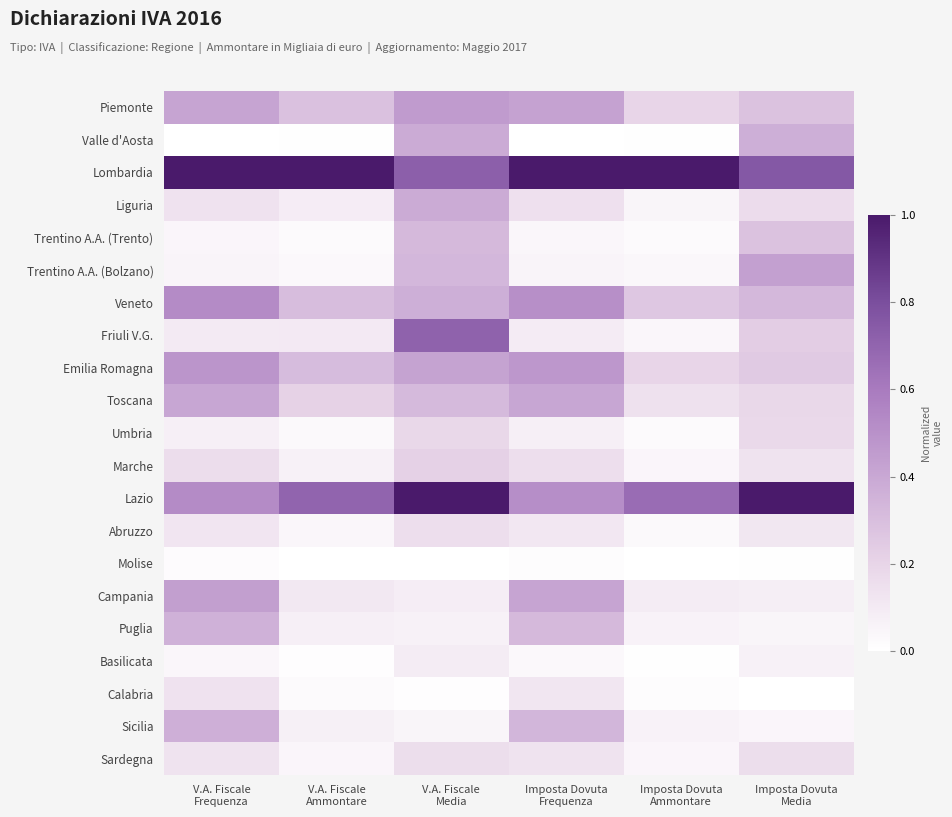

Reading left to right, extract all data points from this chart.

Piemonte: V.A. Fiscale
Frequenza=0.4	V.A. Fiscale
Ammontare=0.3	V.A. Fiscale
Media=0.5	Imposta Dovuta
Frequenza=0.4	Imposta Dovuta
Ammontare=0.2	Imposta Dovuta
Media=0.3
Valle d'Aosta: V.A. Fiscale
Frequenza=0.0	V.A. Fiscale
Ammontare=0.0	V.A. Fiscale
Media=0.4	Imposta Dovuta
Frequenza=0.0	Imposta Dovuta
Ammontare=0.0	Imposta Dovuta
Media=0.4
Lombardia: V.A. Fiscale
Frequenza=1.0	V.A. Fiscale
Ammontare=1.0	V.A. Fiscale
Media=0.7	Imposta Dovuta
Frequenza=1.0	Imposta Dovuta
Ammontare=1.0	Imposta Dovuta
Media=0.8
Liguria: V.A. Fiscale
Frequenza=0.1	V.A. Fiscale
Ammontare=0.1	V.A. Fiscale
Media=0.4	Imposta Dovuta
Frequenza=0.1	Imposta Dovuta
Ammontare=0.0	Imposta Dovuta
Media=0.2
Trentino A.A. (Trento): V.A. Fiscale
Frequenza=0.0	V.A. Fiscale
Ammontare=0.0	V.A. Fiscale
Media=0.3	Imposta Dovuta
Frequenza=0.0	Imposta Dovuta
Ammontare=0.0	Imposta Dovuta
Media=0.3
Trentino A.A. (Bolzano): V.A. Fiscale
Frequenza=0.1	V.A. Fiscale
Ammontare=0.0	V.A. Fiscale
Media=0.3	Imposta Dovuta
Frequenza=0.1	Imposta Dovuta
Ammontare=0.0	Imposta Dovuta
Media=0.4
Veneto: V.A. Fiscale
Frequenza=0.5	V.A. Fiscale
Ammontare=0.3	V.A. Fiscale
Media=0.4	Imposta Dovuta
Frequenza=0.5	Imposta Dovuta
Ammontare=0.3	Imposta Dovuta
Media=0.3
Friuli V.G.: V.A. Fiscale
Frequenza=0.1	V.A. Fiscale
Ammontare=0.1	V.A. Fiscale
Media=0.7	Imposta Dovuta
Frequenza=0.1	Imposta Dovuta
Ammontare=0.0	Imposta Dovuta
Media=0.2
Emilia Romagna: V.A. Fiscale
Frequenza=0.5	V.A. Fiscale
Ammontare=0.3	V.A. Fiscale
Media=0.4	Imposta Dovuta
Frequenza=0.5	Imposta Dovuta
Ammontare=0.2	Imposta Dovuta
Media=0.2
Toscana: V.A. Fiscale
Frequenza=0.4	V.A. Fiscale
Ammontare=0.2	V.A. Fiscale
Media=0.3	Imposta Dovuta
Frequenza=0.4	Imposta Dovuta
Ammontare=0.1	Imposta Dovuta
Media=0.2
Umbria: V.A. Fiscale
Frequenza=0.1	V.A. Fiscale
Ammontare=0.0	V.A. Fiscale
Media=0.2	Imposta Dovuta
Frequenza=0.1	Imposta Dovuta
Ammontare=0.0	Imposta Dovuta
Media=0.2
Marche: V.A. Fiscale
Frequenza=0.2	V.A. Fiscale
Ammontare=0.1	V.A. Fiscale
Media=0.2	Imposta Dovuta
Frequenza=0.2	Imposta Dovuta
Ammontare=0.0	Imposta Dovuta
Media=0.1
Lazio: V.A. Fiscale
Frequenza=0.5	V.A. Fiscale
Ammontare=0.7	V.A. Fiscale
Media=1.0	Imposta Dovuta
Frequenza=0.5	Imposta Dovuta
Ammontare=0.7	Imposta Dovuta
Media=1.0
Abruzzo: V.A. Fiscale
Frequenza=0.1	V.A. Fiscale
Ammontare=0.0	V.A. Fiscale
Media=0.2	Imposta Dovuta
Frequenza=0.1	Imposta Dovuta
Ammontare=0.0	Imposta Dovuta
Media=0.1
Molise: V.A. Fiscale
Frequenza=0.0	V.A. Fiscale
Ammontare=0.0	V.A. Fiscale
Media=0.0	Imposta Dovuta
Frequenza=0.0	Imposta Dovuta
Ammontare=0.0	Imposta Dovuta
Media=0.0
Campania: V.A. Fiscale
Frequenza=0.4	V.A. Fiscale
Ammontare=0.1	V.A. Fiscale
Media=0.1	Imposta Dovuta
Frequenza=0.4	Imposta Dovuta
Ammontare=0.1	Imposta Dovuta
Media=0.1
Puglia: V.A. Fiscale
Frequenza=0.4	V.A. Fiscale
Ammontare=0.1	V.A. Fiscale
Media=0.1	Imposta Dovuta
Frequenza=0.3	Imposta Dovuta
Ammontare=0.1	Imposta Dovuta
Media=0.0
Basilicata: V.A. Fiscale
Frequenza=0.0	V.A. Fiscale
Ammontare=0.0	V.A. Fiscale
Media=0.1	Imposta Dovuta
Frequenza=0.0	Imposta Dovuta
Ammontare=0.0	Imposta Dovuta
Media=0.1
Calabria: V.A. Fiscale
Frequenza=0.1	V.A. Fiscale
Ammontare=0.0	V.A. Fiscale
Media=0.0	Imposta Dovuta
Frequenza=0.1	Imposta Dovuta
Ammontare=0.0	Imposta Dovuta
Media=0.0
Sicilia: V.A. Fiscale
Frequenza=0.4	V.A. Fiscale
Ammontare=0.1	V.A. Fiscale
Media=0.0	Imposta Dovuta
Frequenza=0.3	Imposta Dovuta
Ammontare=0.1	Imposta Dovuta
Media=0.0
Sardegna: V.A. Fiscale
Frequenza=0.1	V.A. Fiscale
Ammontare=0.0	V.A. Fiscale
Media=0.2	Imposta Dovuta
Frequenza=0.1	Imposta Dovuta
Ammontare=0.0	Imposta Dovuta
Media=0.2